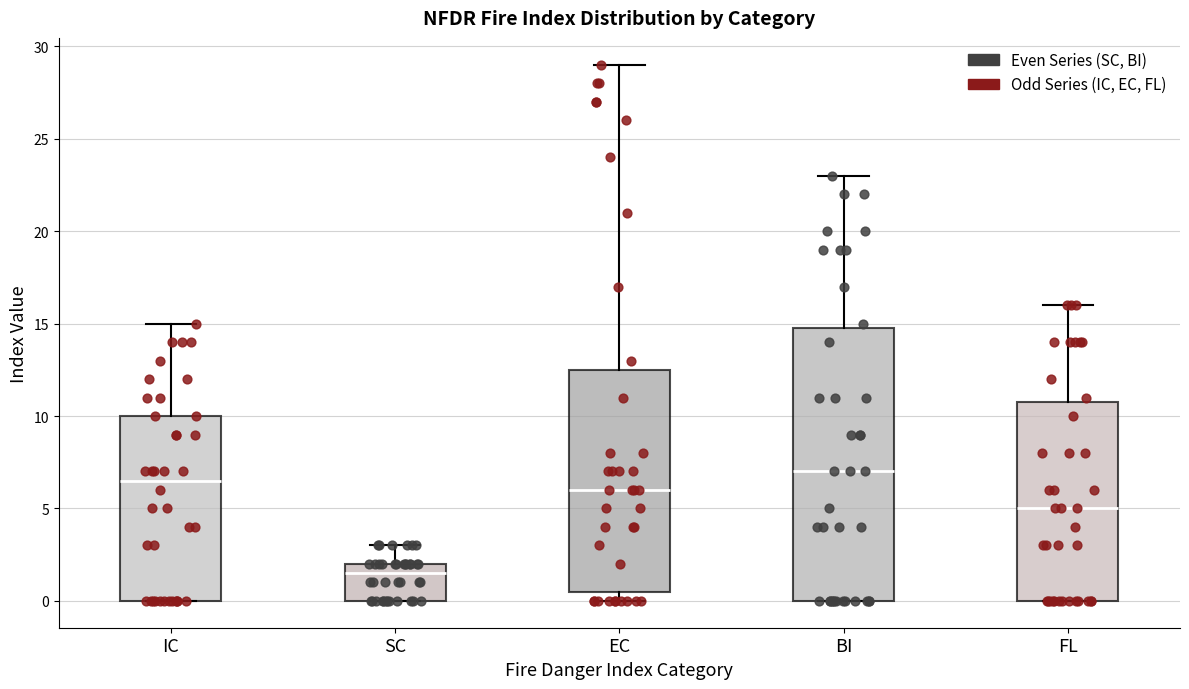

Which box has the highest median line?

BI